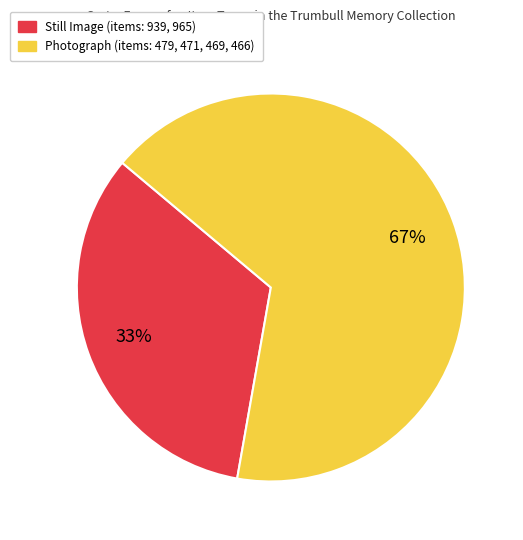

Count the number of slices in the pie.

2